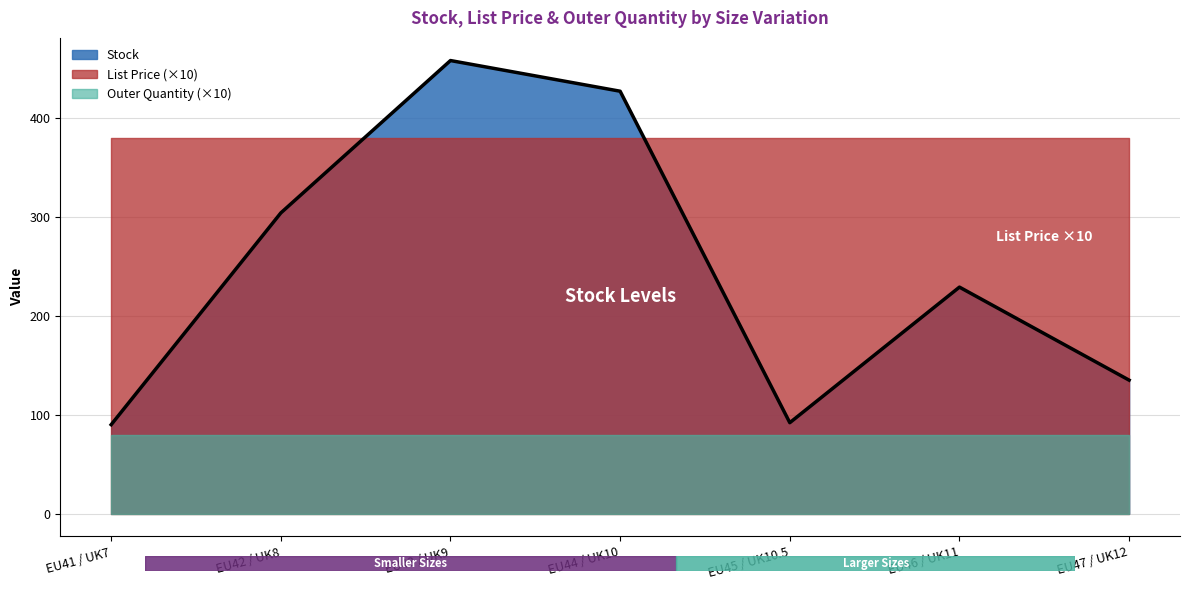

Reading left to right, what are all the values shown in this chart?

Stock: EU41 / UK7=90.0	EU42 / UK8=304.0	EU43 / UK9=458.0	EU44 / UK10=427.0	EU45 / UK10.5=92.0	EU46 / UK11=229.0	EU47 / UK12=135.0
List Price: EU41 / UK7=38.0	EU42 / UK8=38.0	EU43 / UK9=38.0	EU44 / UK10=38.0	EU45 / UK10.5=38.0	EU46 / UK11=38.0	EU47 / UK12=38.0
Outer Quantity: EU41 / UK7=8.0	EU42 / UK8=8.0	EU43 / UK9=8.0	EU44 / UK10=8.0	EU45 / UK10.5=8.0	EU46 / UK11=8.0	EU47 / UK12=8.0